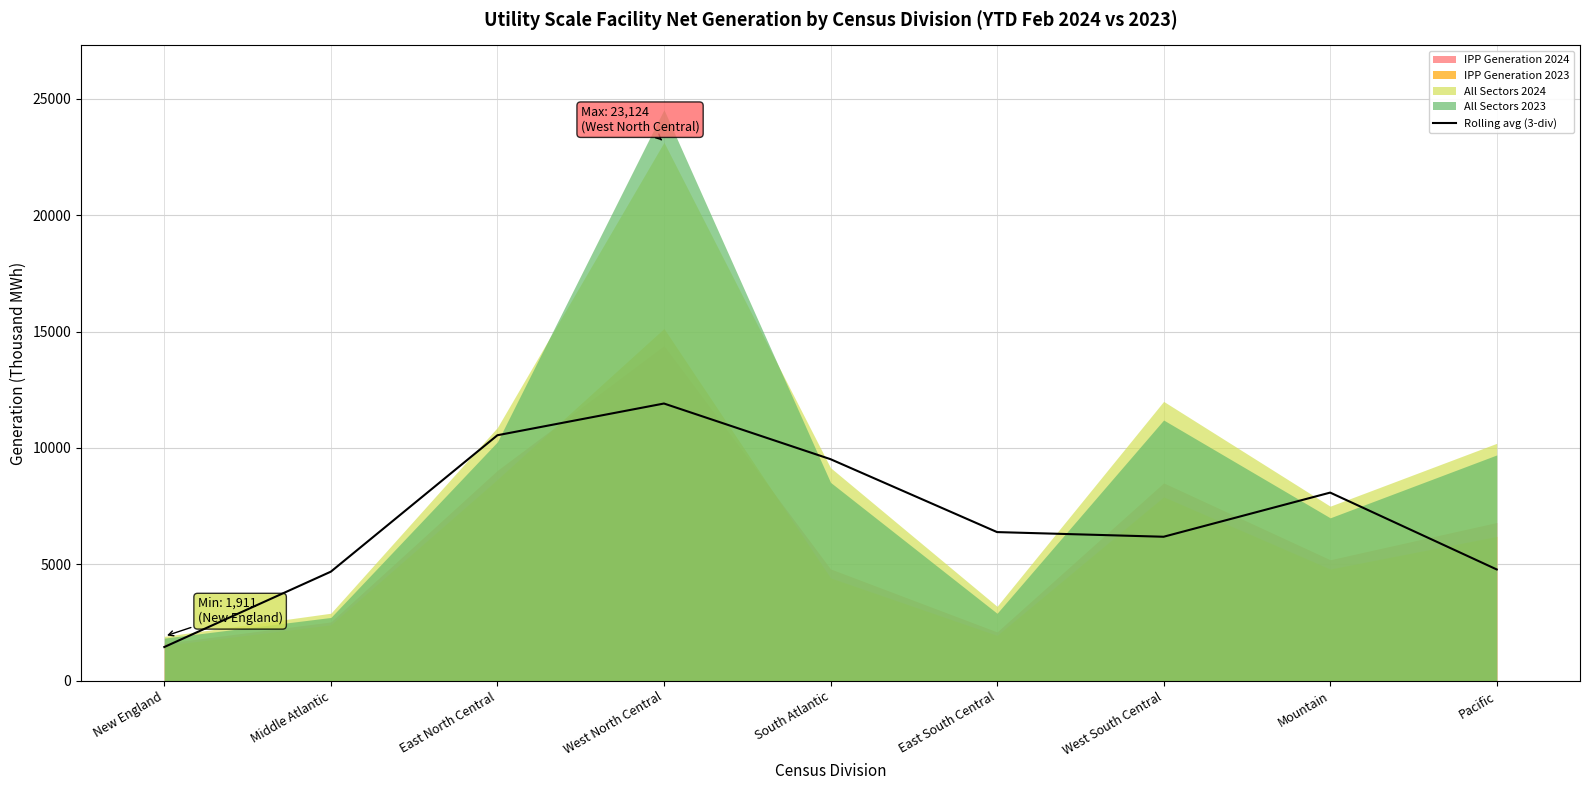

How many data points are above 6387?

5